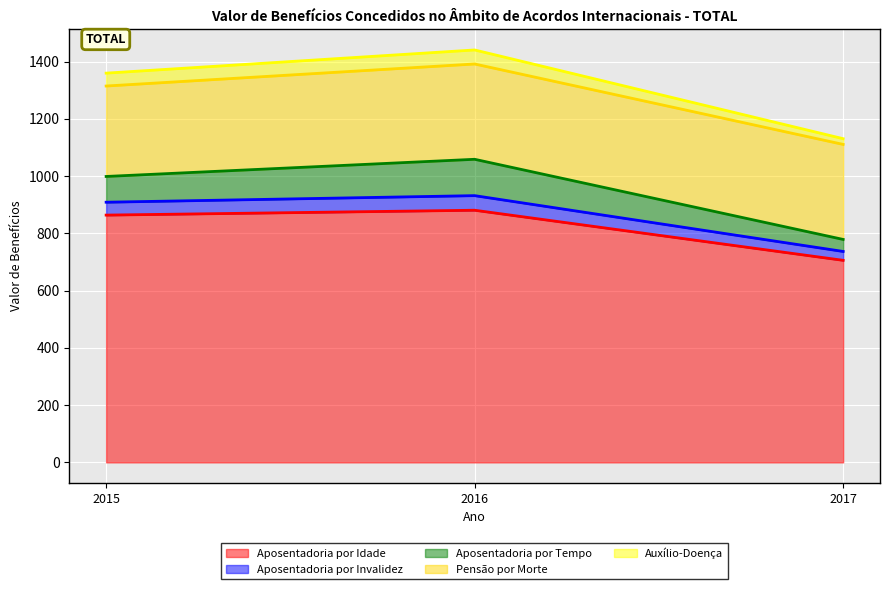

Does the chart display data point markers on the line(s)?

No